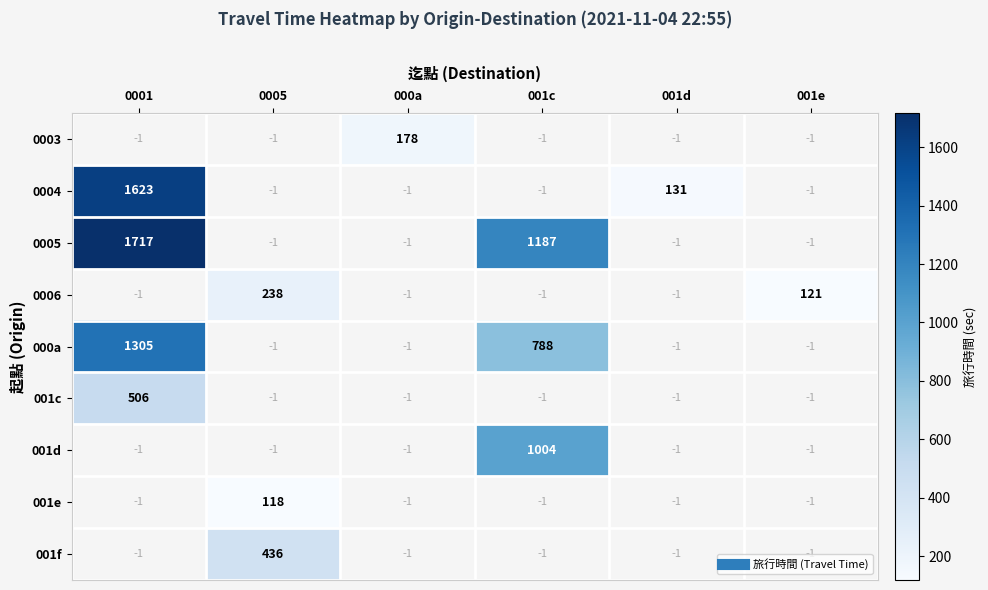

Between 001e and 001c, which is larger?

001c